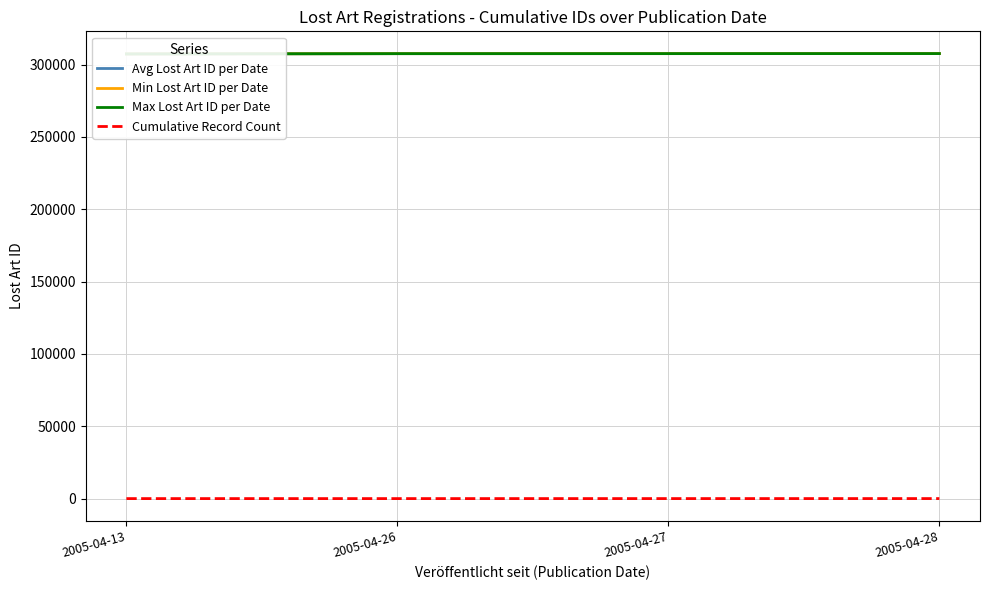

At which label does Min Lost Art ID per Date first exceed 307614?

2005-04-28